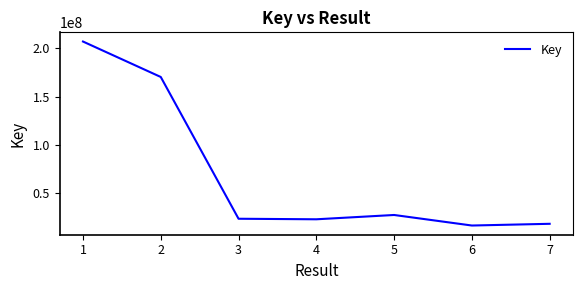

What is the ratio of the value at 5 to the value at 4?

1.2